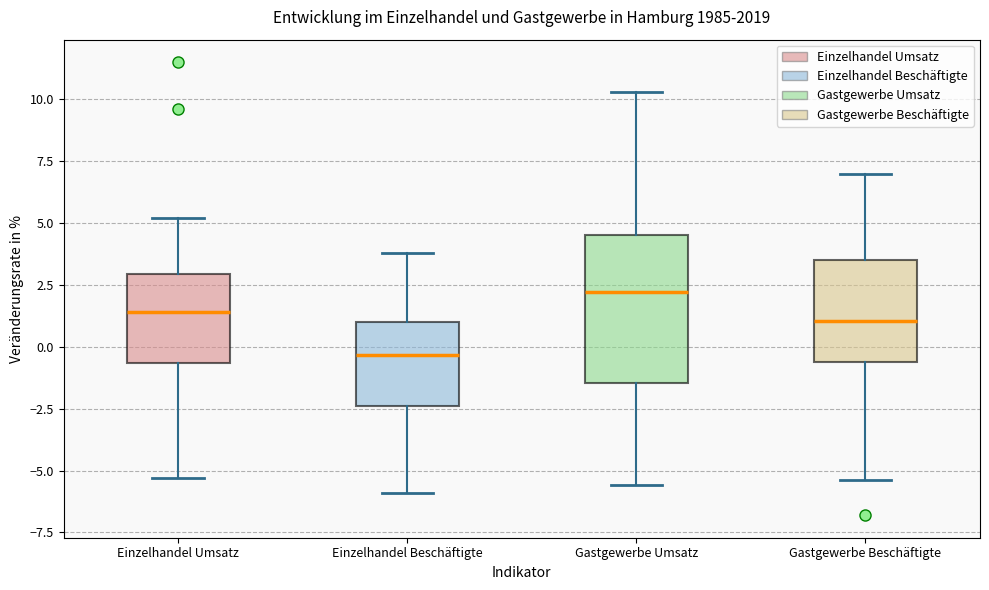

Reading left to right, read every box against the y-axis: the position of its median line, the range the box covers, and the ends of its whiskers. The values are not printed on the chart, so give them approximately, as read against the axis.

Einzelhandel Umsatz: median 1.5, box -0.5 to 3.0, whiskers -5.5 to 5.0
Einzelhandel Beschäftigte: median -0.5, box -2.5 to 1.0, whiskers -6.0 to 4.0
Gastgewerbe Umsatz: median 2.0, box -1.5 to 4.5, whiskers -5.5 to 10.5
Gastgewerbe Beschäftigte: median 1.0, box -0.5 to 3.5, whiskers -5.5 to 7.0